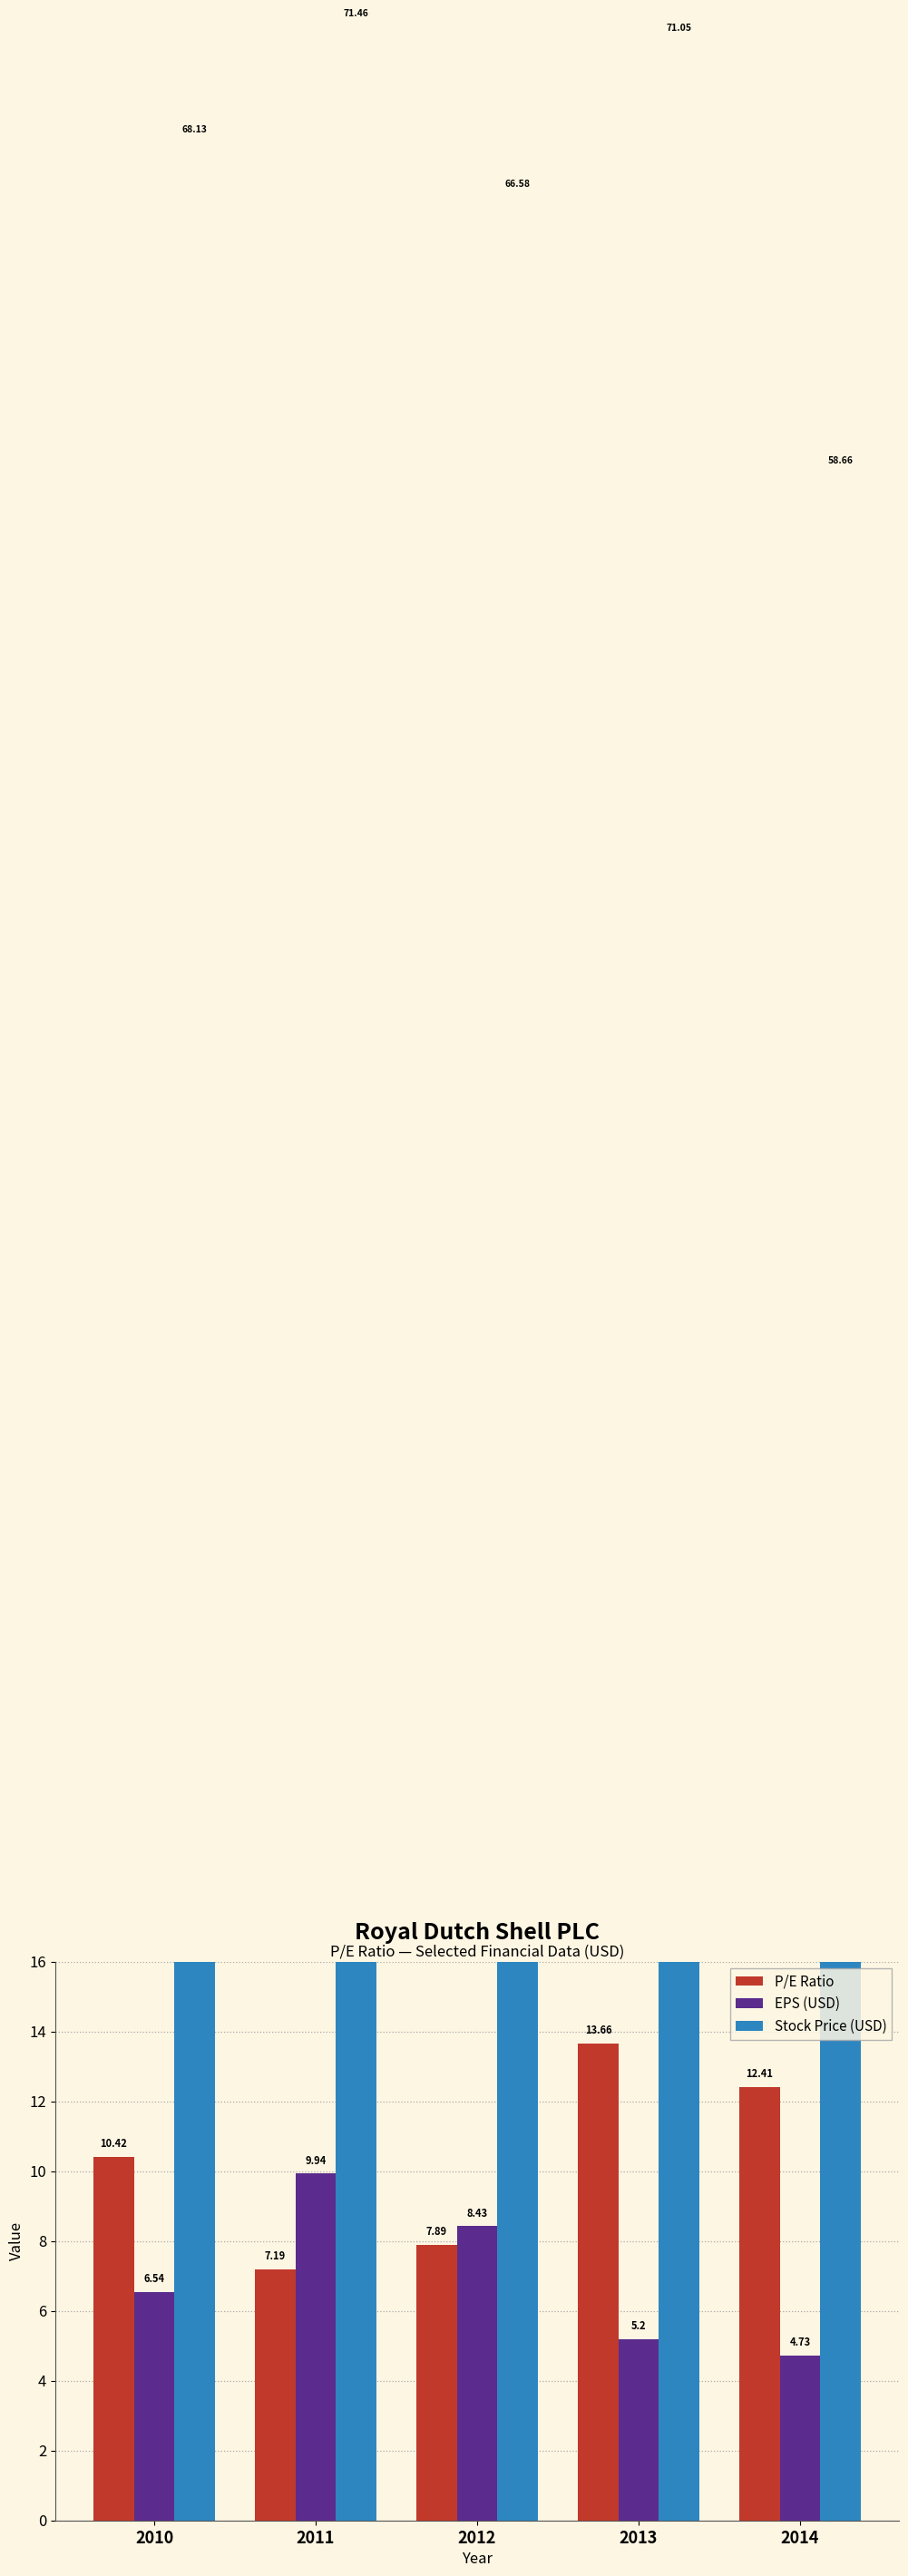

Which series has the widest spread of values?

Stock Price (USD)